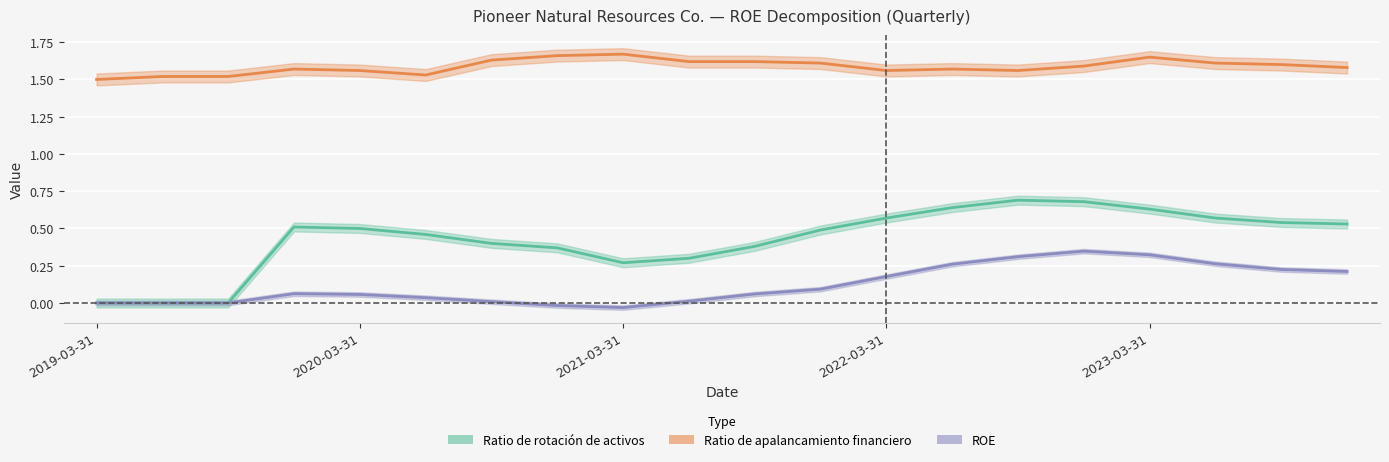

Rank the categories by Ratio de apalancamiento financiero value from highest to lowest.

2021-03-31, 2020-12-31, 2023-03-31, 2020-09-30, 2021-06-30, 2021-09-30, 2021-12-31, 2023-06-30, 2023-09-30, 2022-12-31, 2023-12-31, 2019-12-31, 2022-06-30, 2020-03-31, 2022-03-31, 2022-09-30, 2020-06-30, 2019-06-30, 2019-09-30, 2019-03-31